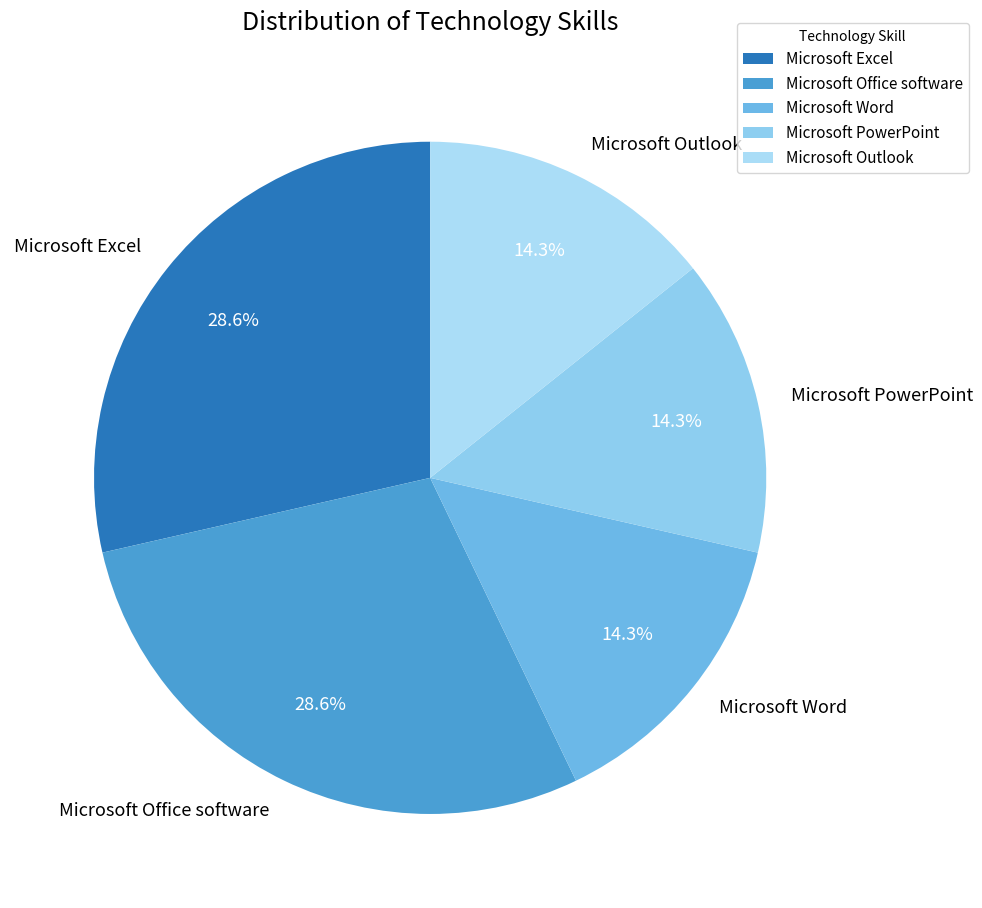

To the nearest percent, what is the average slice percentage?

20%